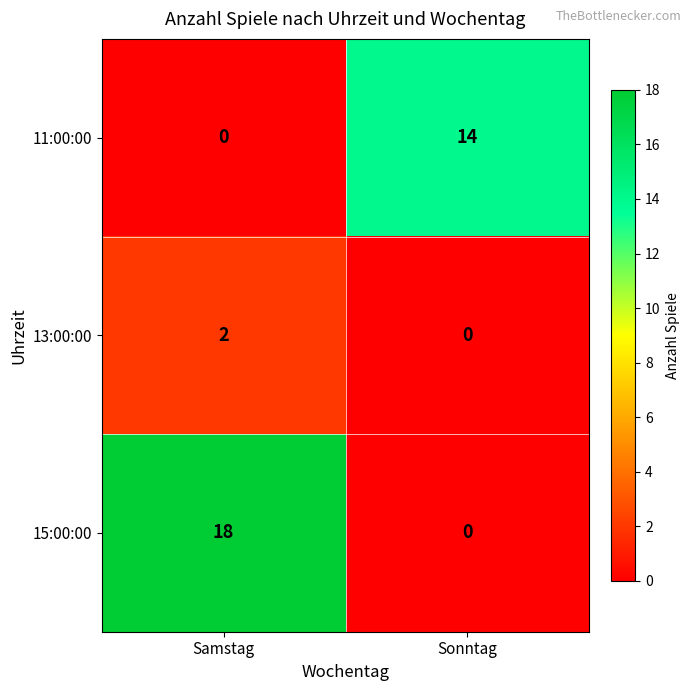

Between Samstag and Sonntag, which series saw the biggest shift?

15:00:00